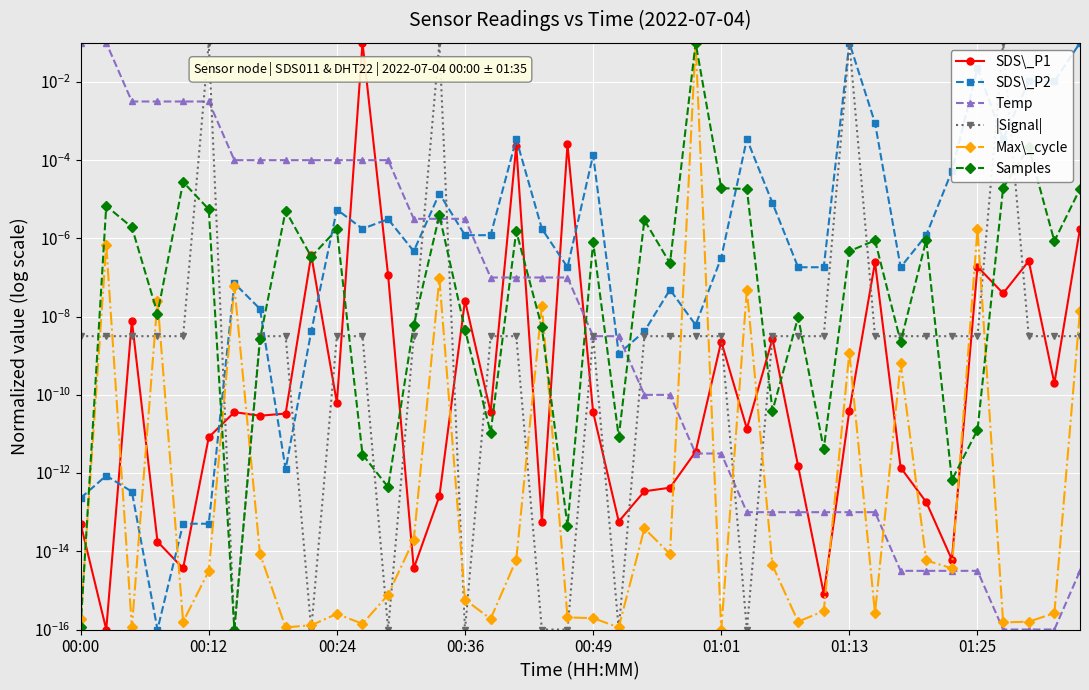

Count the number of data series in this chart.

6